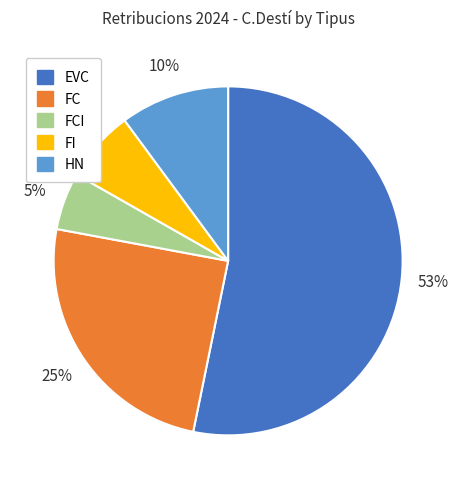

To the nearest percent, what is the average slice percentage?

20%